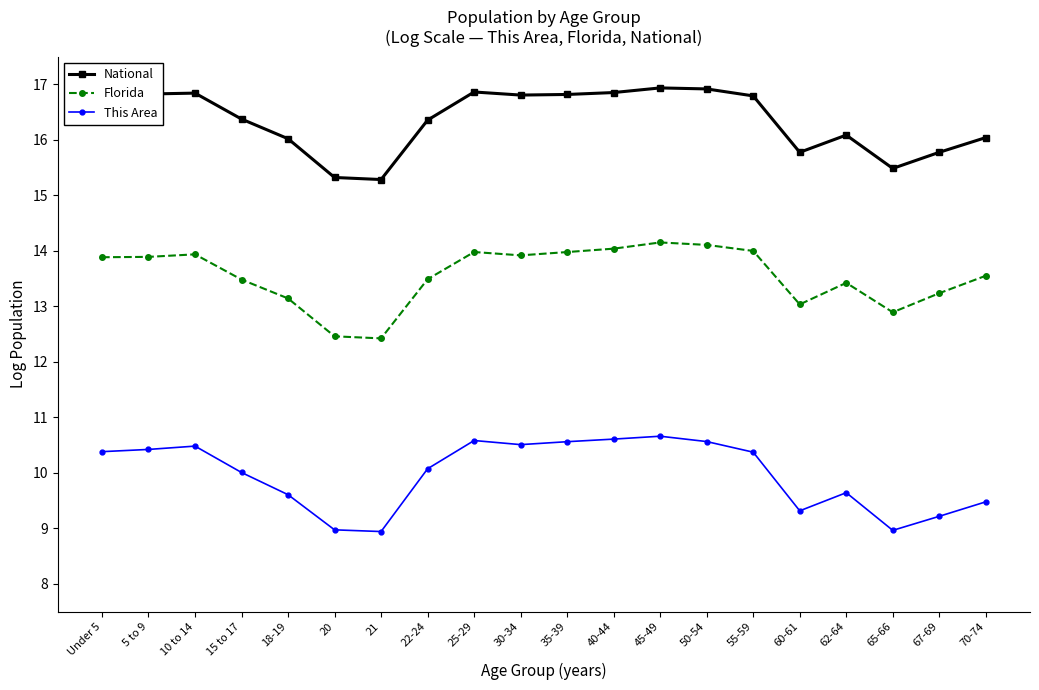

Which series has the largest total across all categories?

National